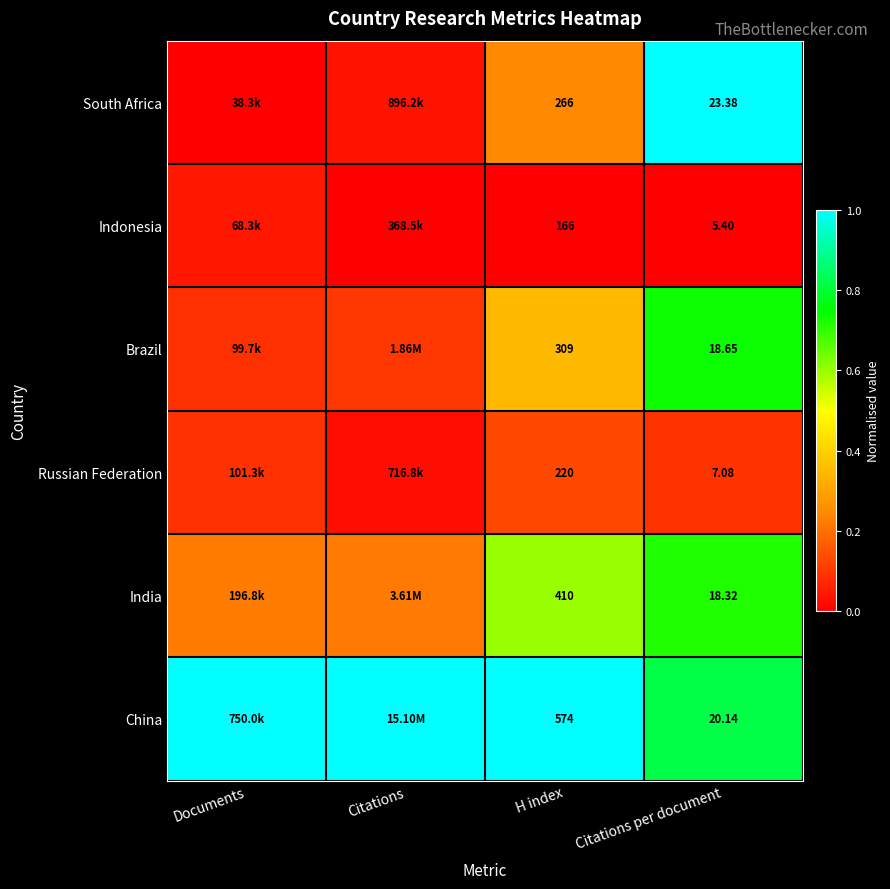

At Citations per document, list the series in order from largest to smallest.

South Africa, China, Brazil, India, Russian Federation, Indonesia